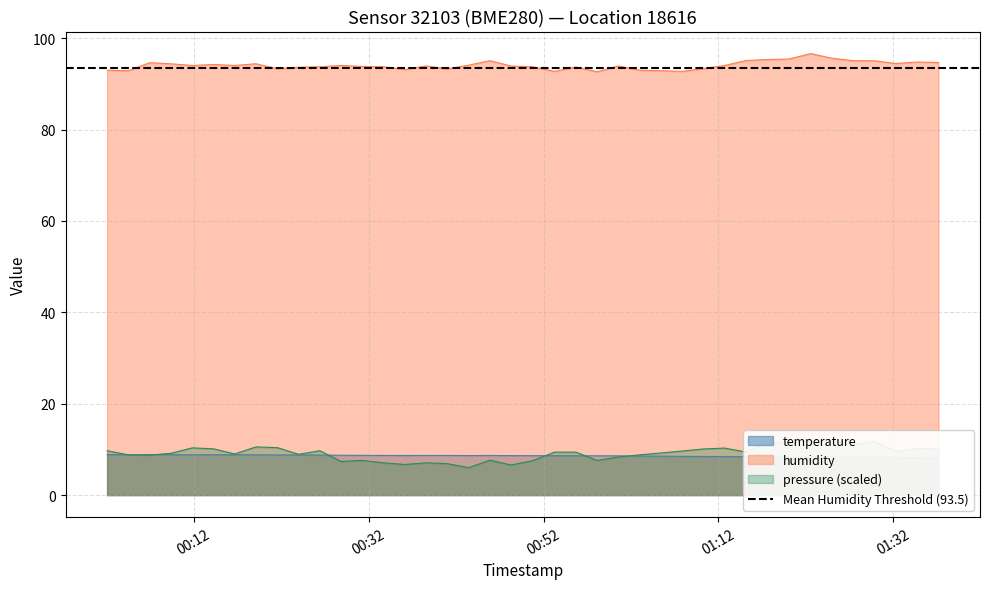

What is the difference between the maximum and minimum values in the humidity series?

4.0